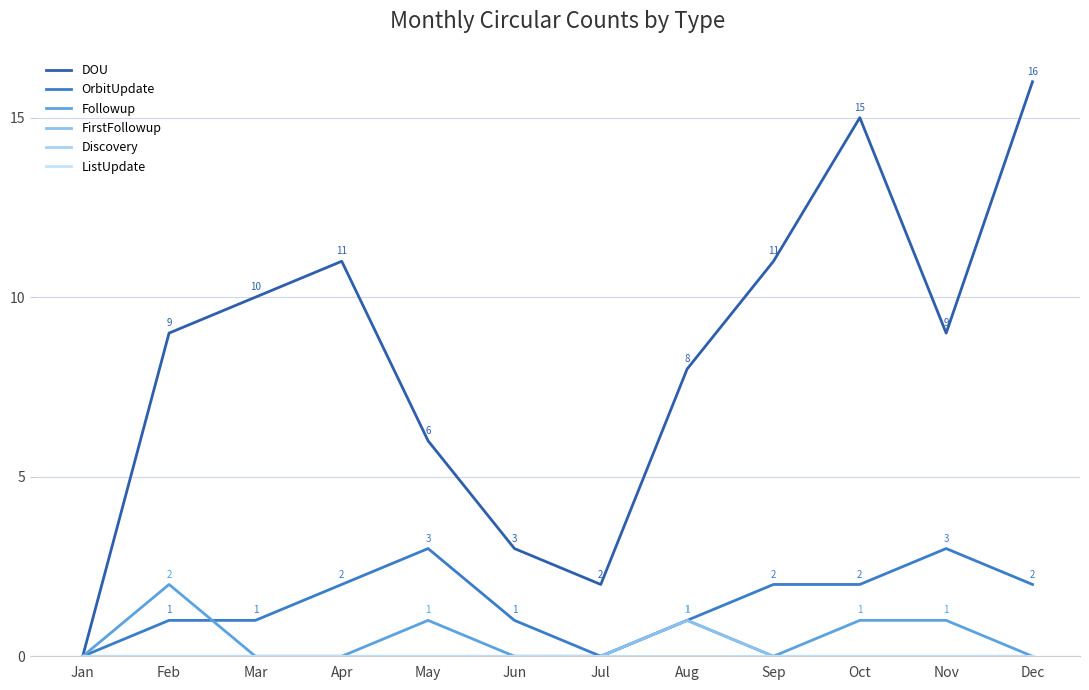

Is this an area chart (filled region under the line)?

No